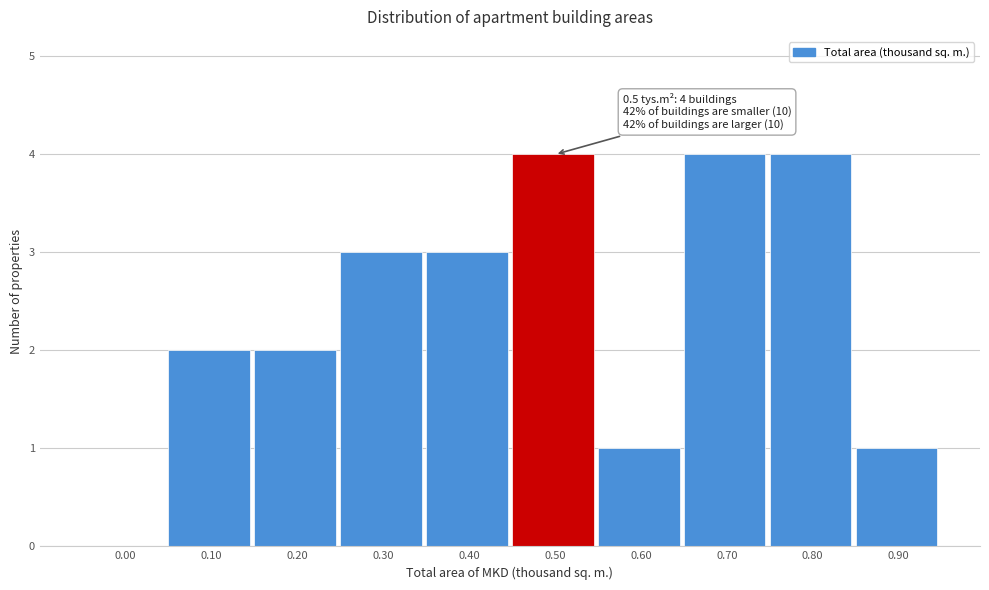

Reading left to right, what are all the values shown in this chart?

0.00=0	0.10=2	0.20=2	0.30=3	0.40=3	0.50=4	0.60=1	0.70=4	0.80=4	0.90=1